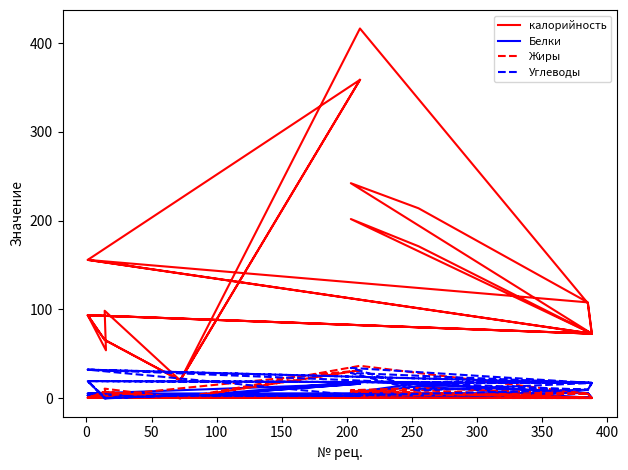

Does the chart display data point markers on the line(s)?

No